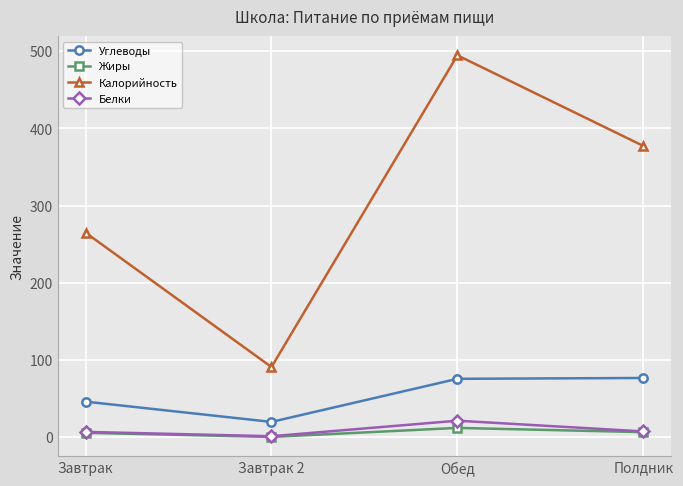

List the series in order of their peak value, lowest first.

Жиры, Белки, Углеводы, Калорийность